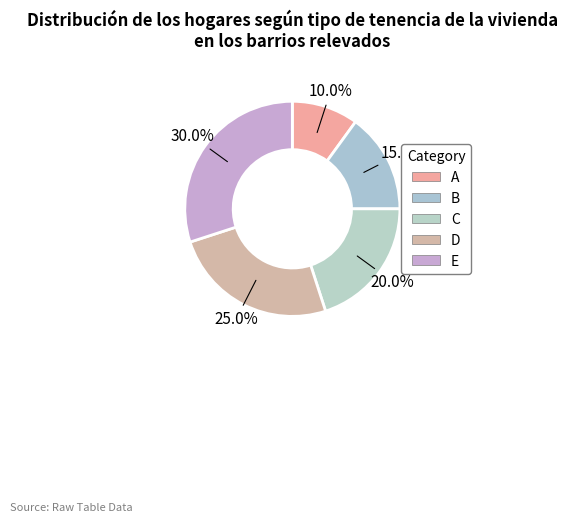

To the nearest percent, what percentage of the pie is B?

15%